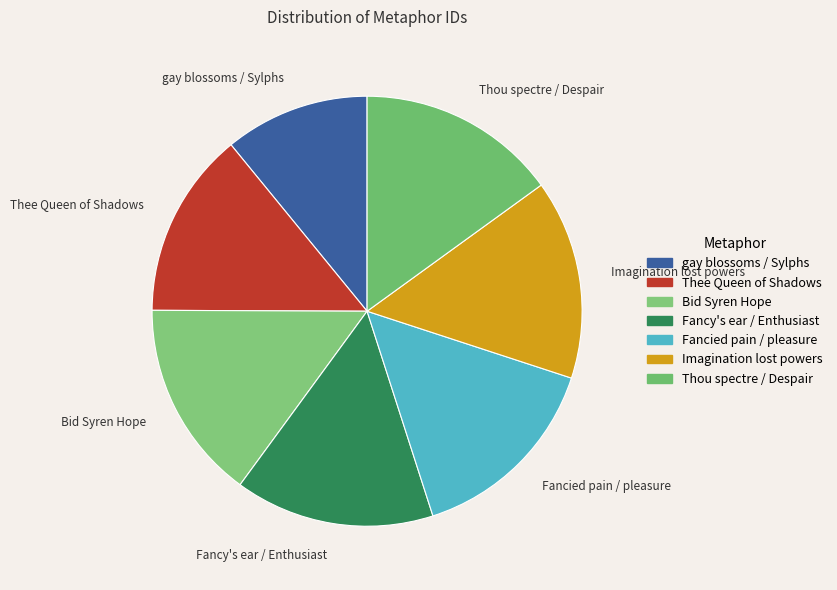

The Imagination lost powers slice represents 15% of the pie. True or false?

True